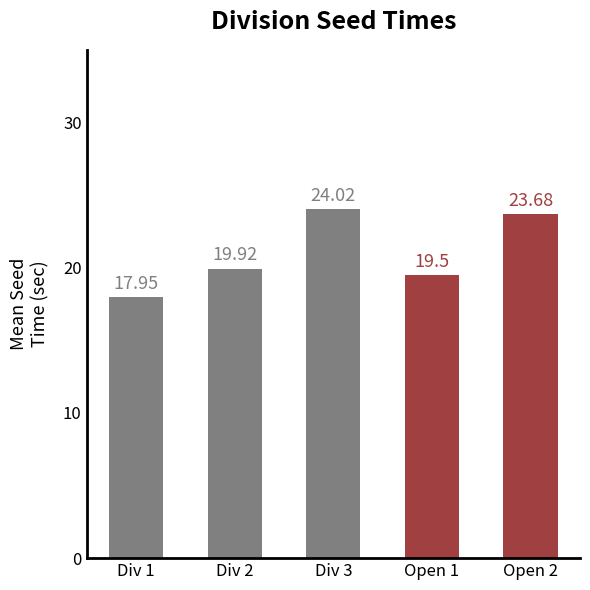

At which label is the value closest to 20?

Div 2